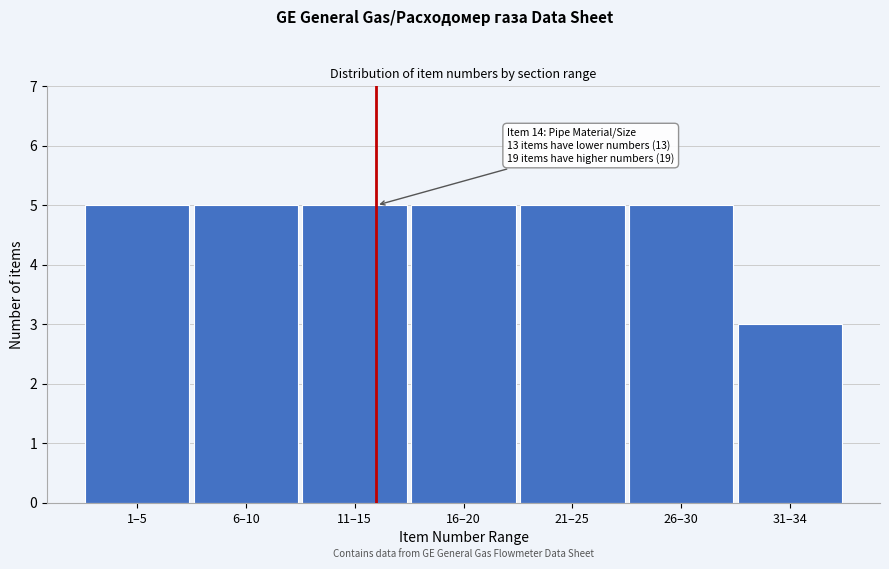

Reading right to left, list all the values displayed in this chart.

3	5	5	5	5	5	5